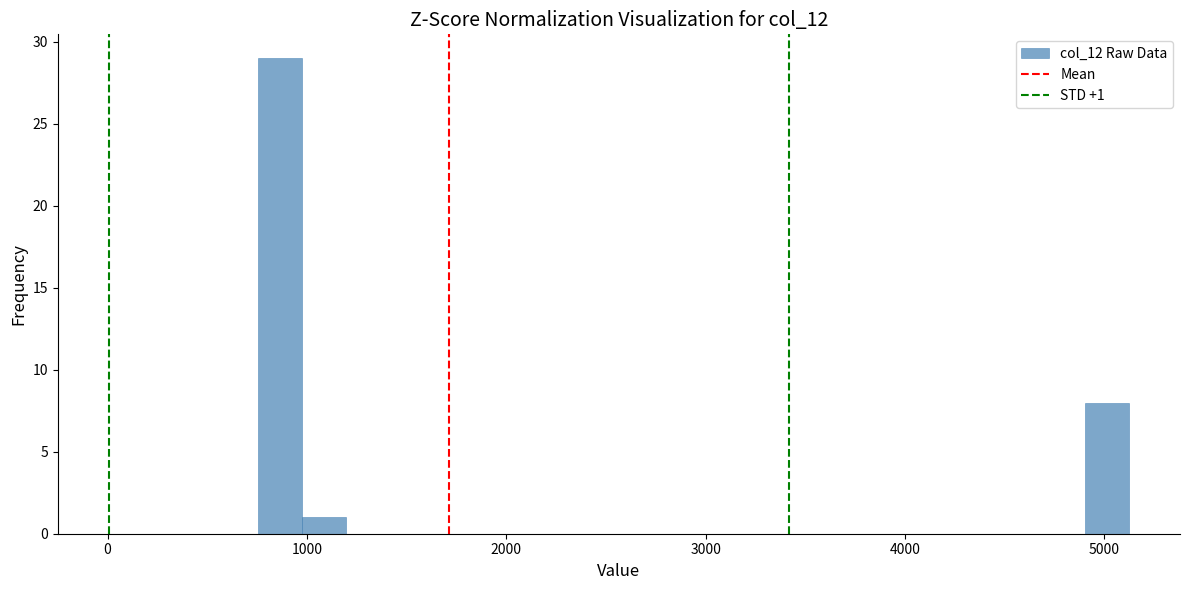

Read against the x-axis, roughly where is the centre of the tallest bar?

900